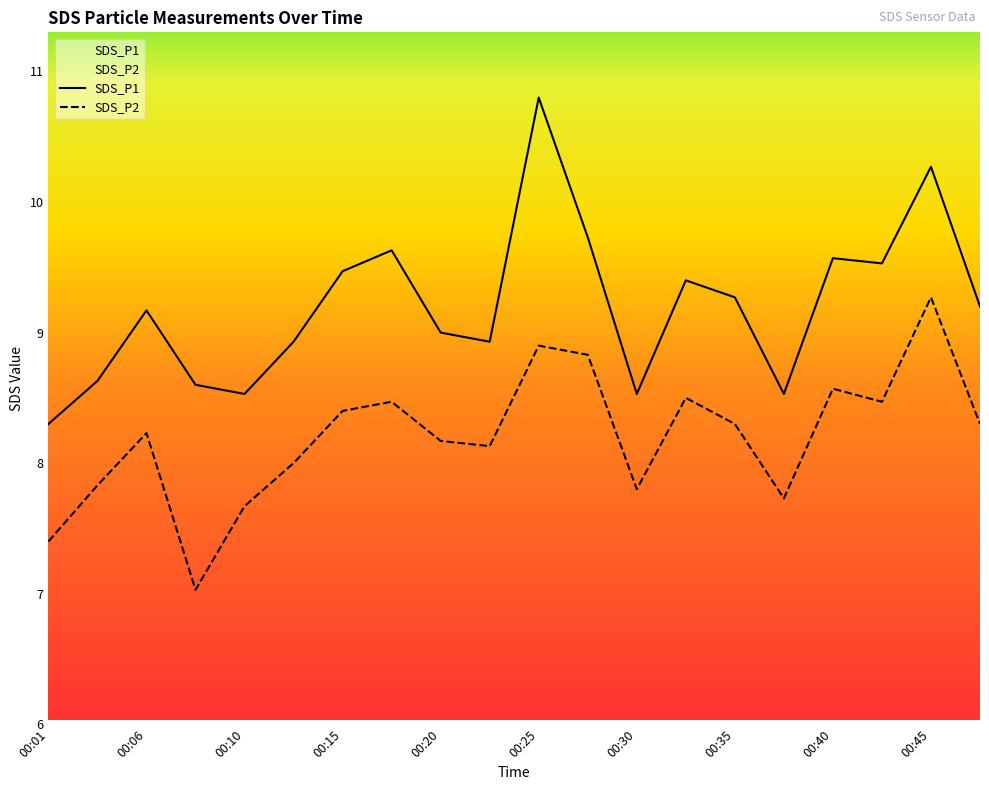

Is it true that SDS_P1 equals 9.7 at 00:28?

True